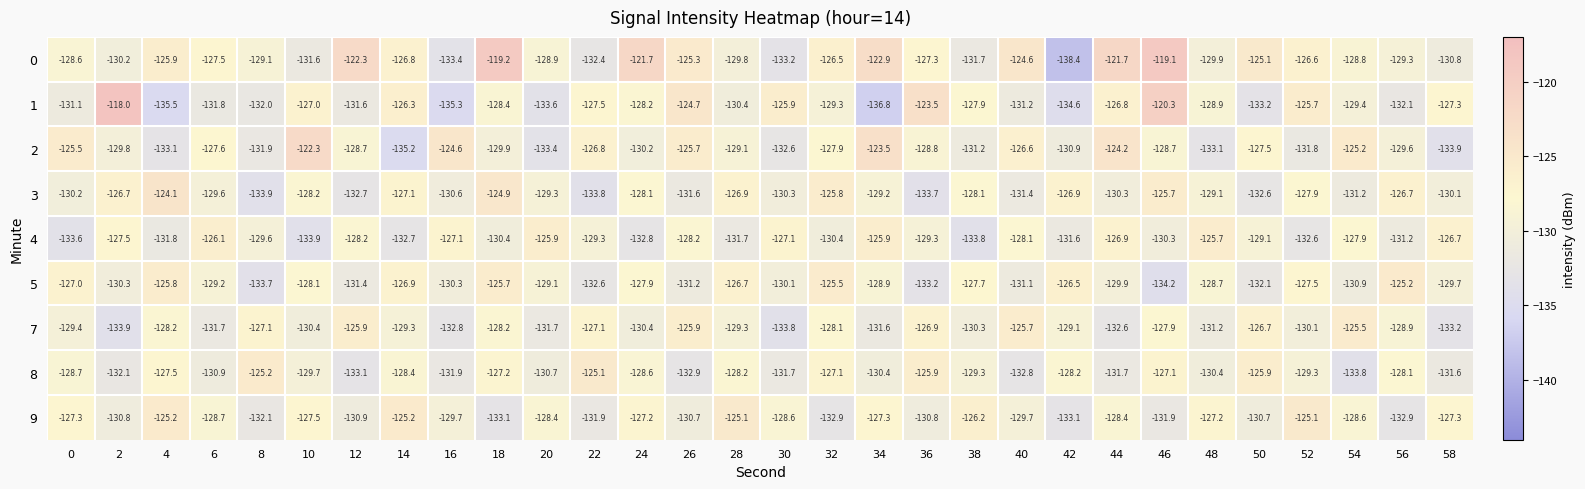

Between 12 and 30, which series saw the biggest shift?

0